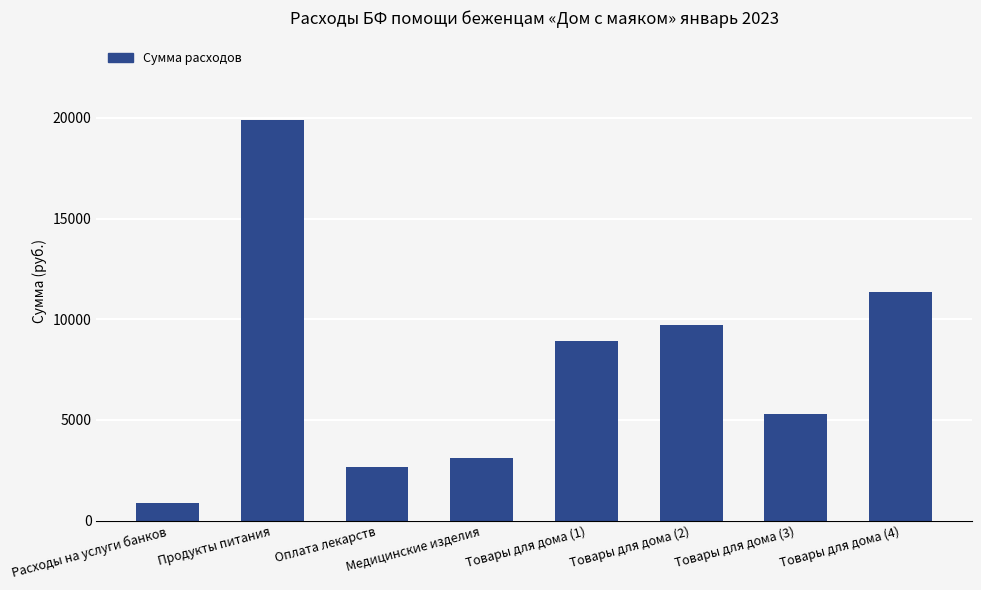

Is it true that the value at Товары для дома (3) is 1074?

False